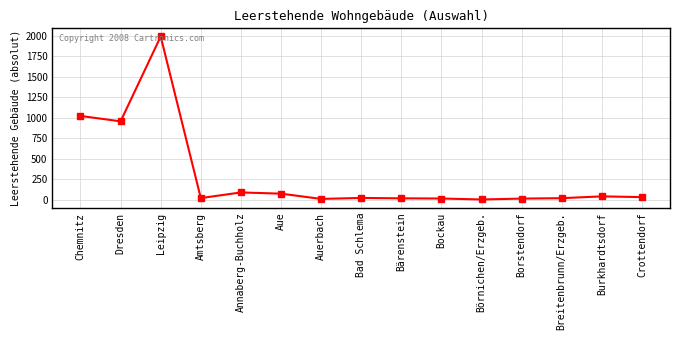

The value at Chemnitz is 1730. True or false?

False